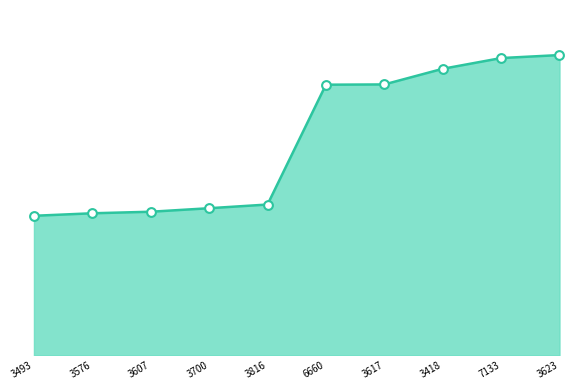

Between 3607 and 3493, which is larger?

3607